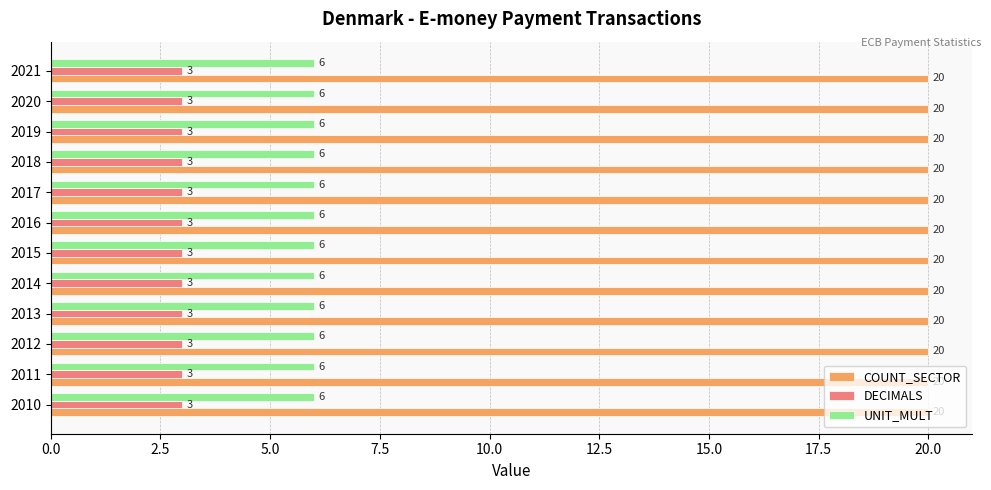

What is the minimum value for COUNT_SECTOR?

20